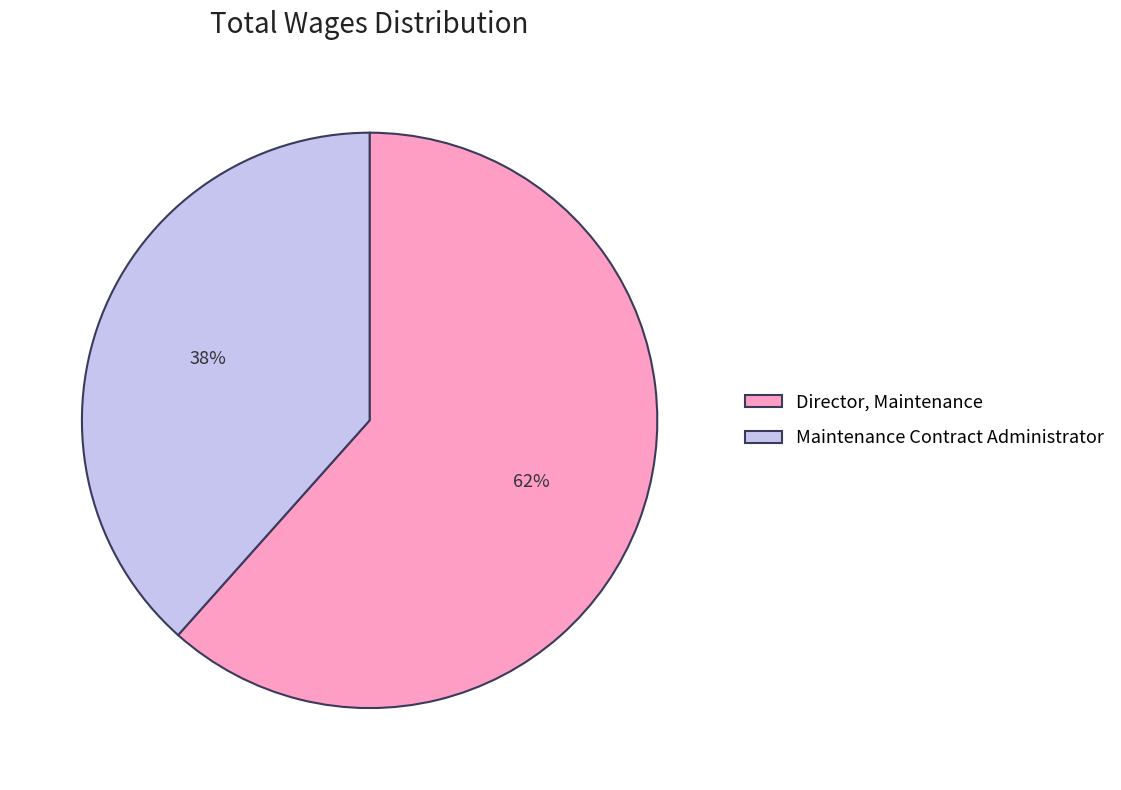

True or false: Director, Maintenance accounts for 75% of the total.

False